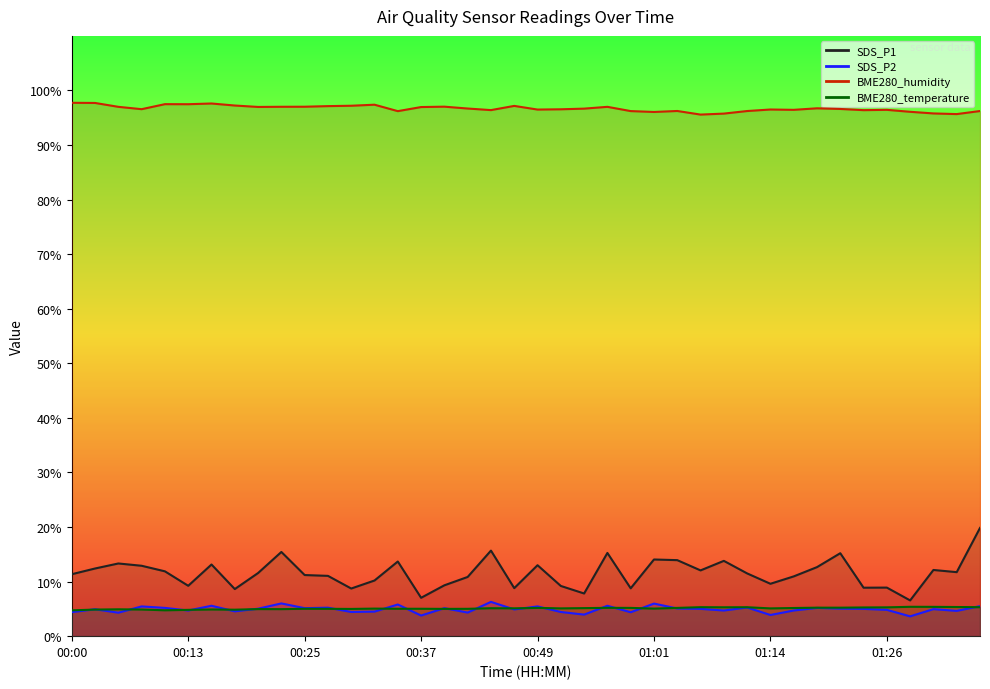

What is the spread (max minus min) of values at 00:25?

92.0